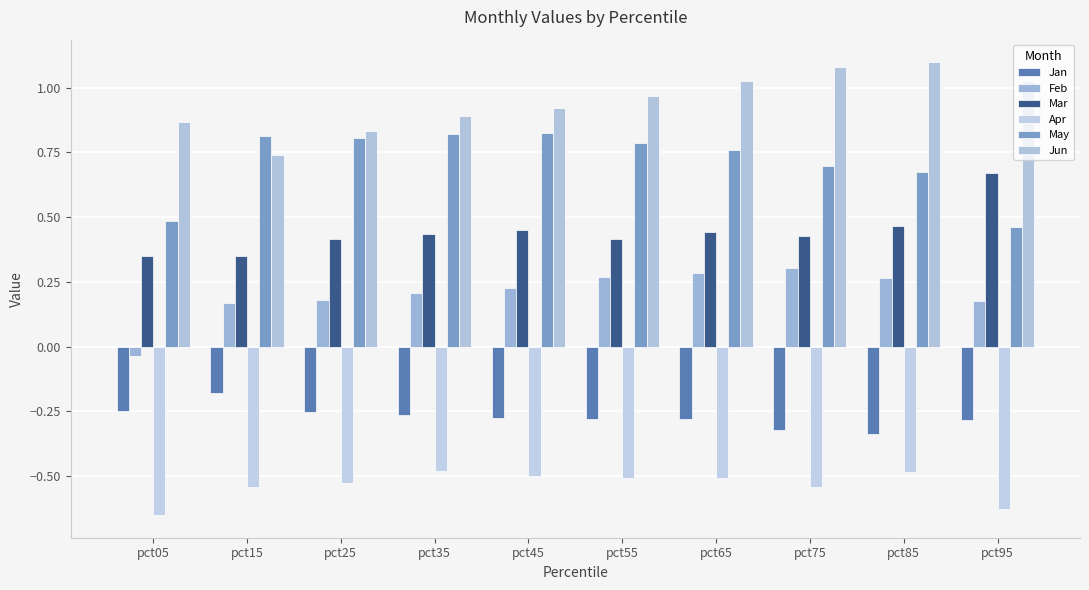

What is the sum of all Jan values?

-2.7